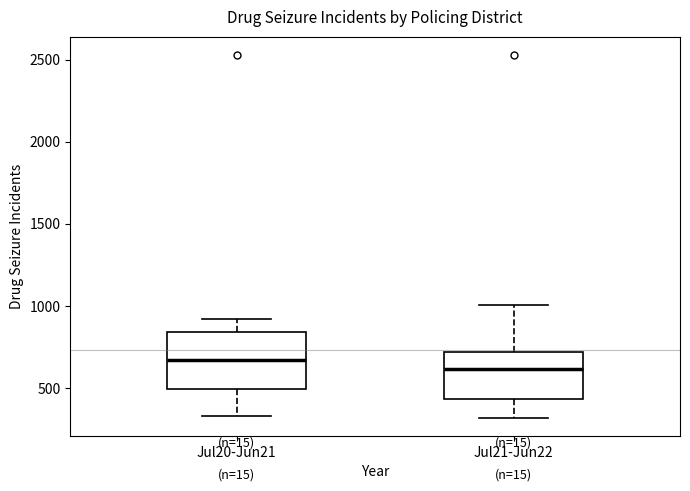

Where does the median line of the box for Jul20-Jun21 sit on the y-axis? The values are not printed on the chart, so give them approximately, as read against the axis.

650